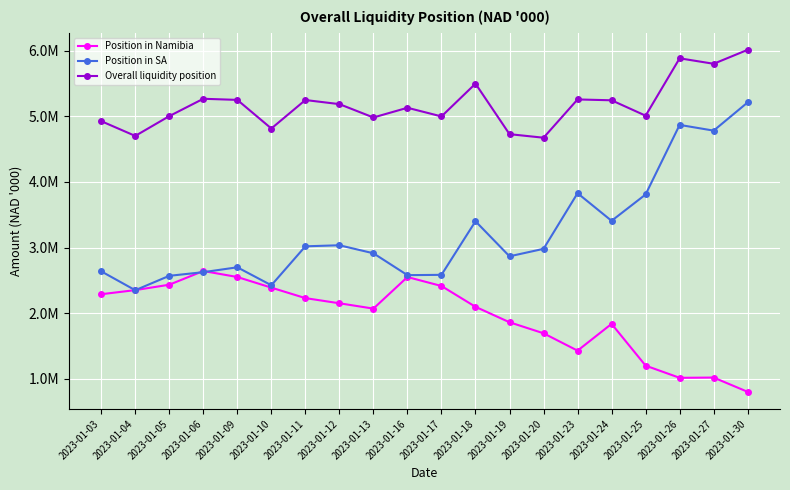

Between which two adjacent categories do Position in SA and Position in Namibia first intersect?

2023-01-03 and 2023-01-04